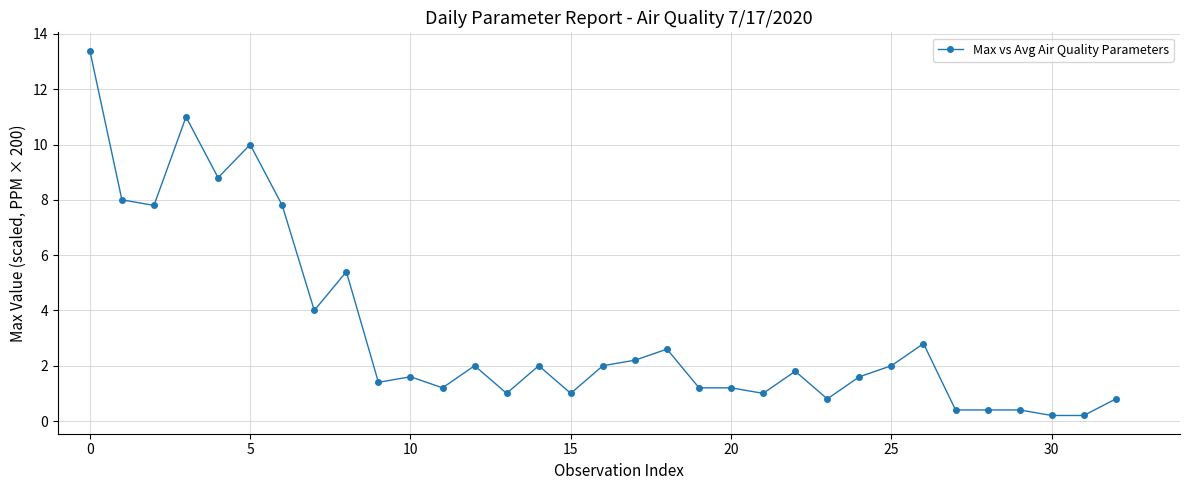

What is the maximum value shown in the chart?

13.4